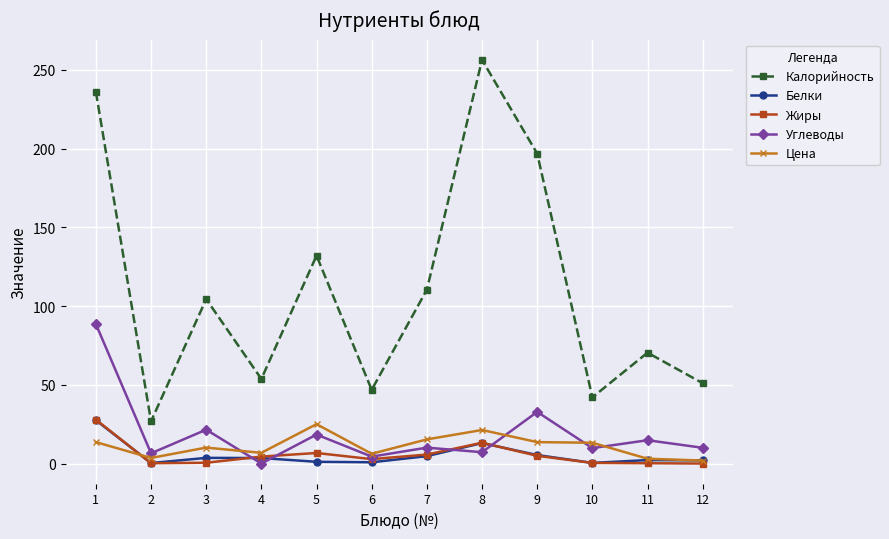

Between 7 and 8, which series saw the biggest shift?

Калорийность